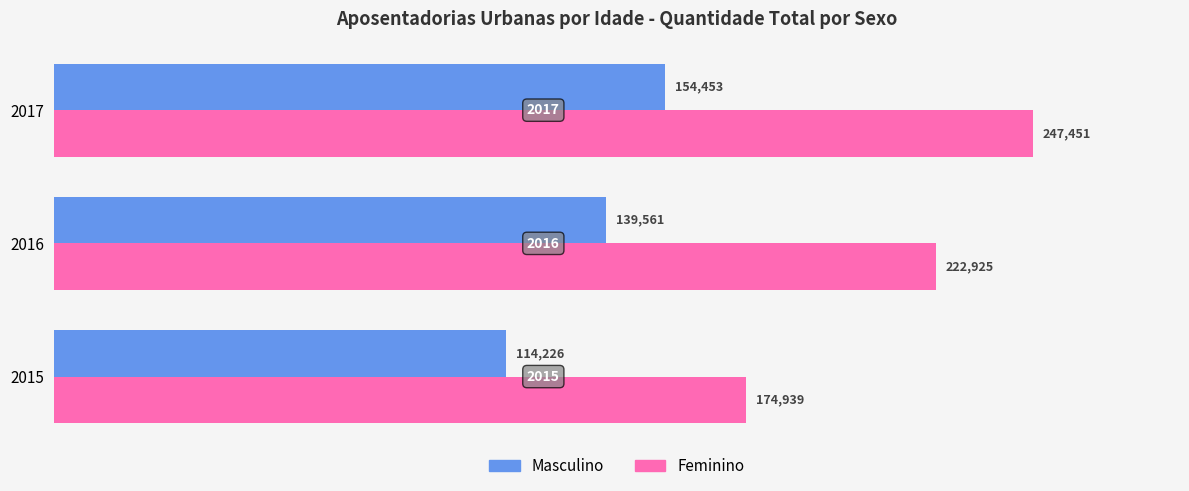

What is the difference between the Masculino values at 2016 and 2015?

25335